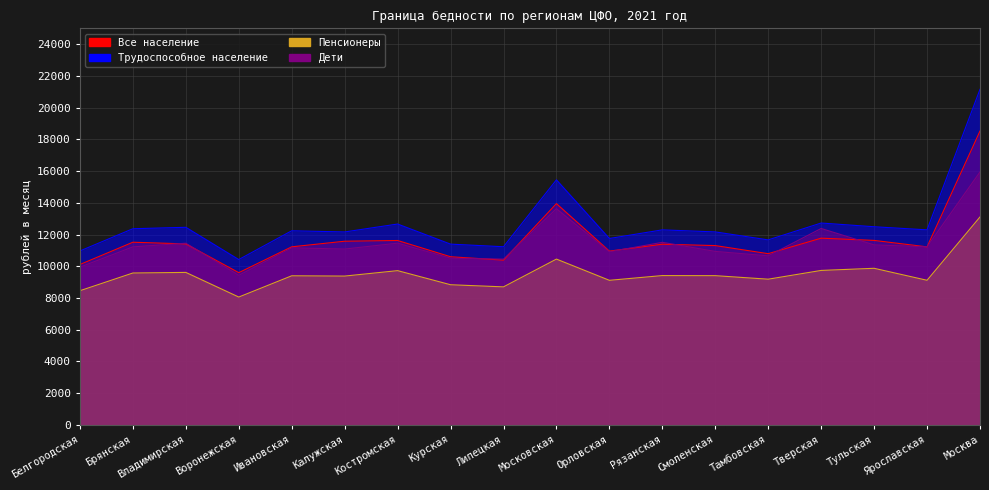

What is the value of the Пенсионеры point at the 13th from the left?

9404